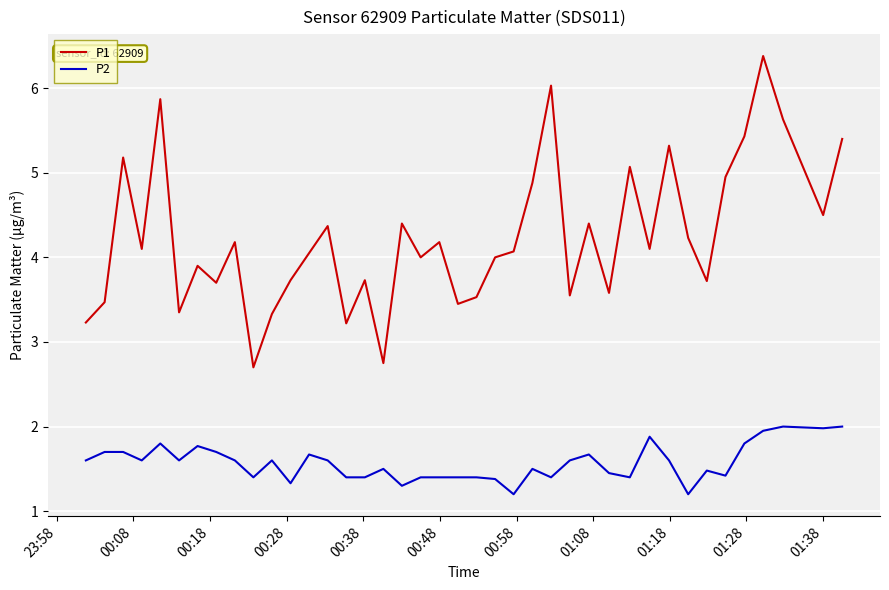

What are all the series names shown in the legend?

P1, P2